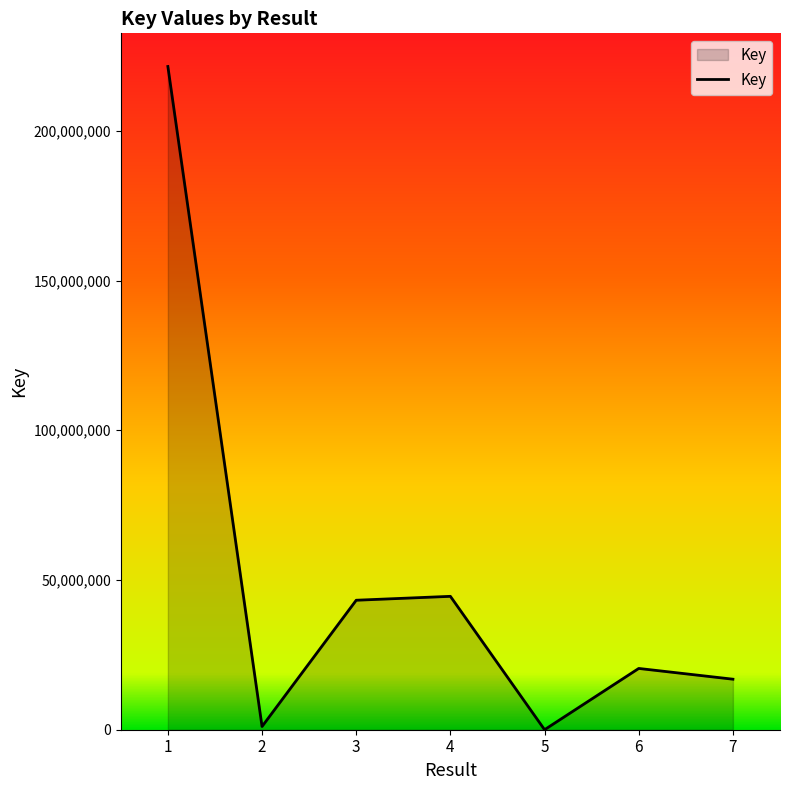

Reading left to right, list all the values displayed in this chart.

1=221478532	2=1075432	3=43239509	4=44544161	5=6097	6=20462561	7=16871218